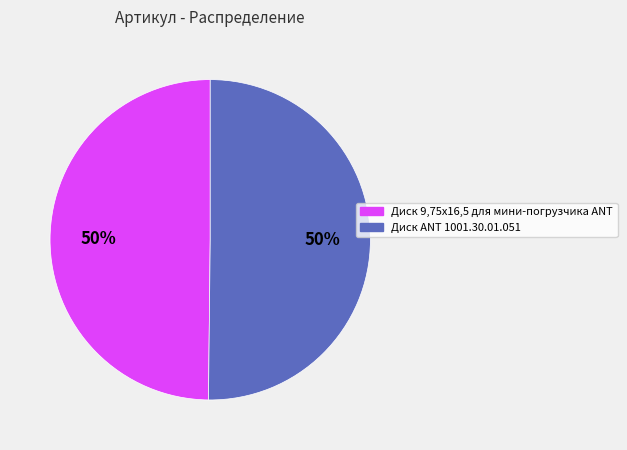

The Диск ANT 1001.30.01.051 slice represents 58% of the pie. True or false?

False